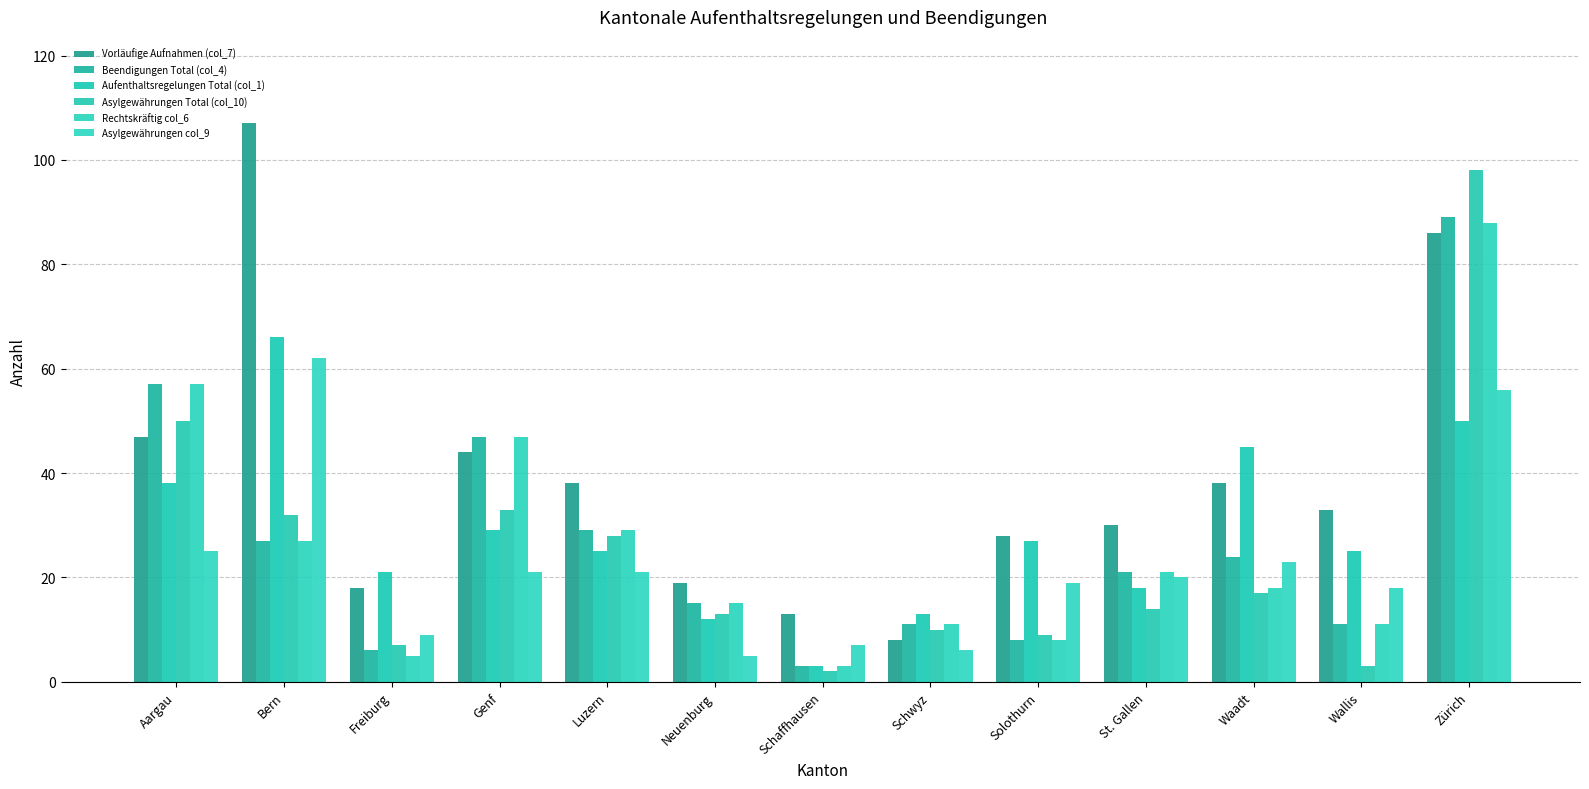

What is the highest value of the Aufenthaltsregelungen Total (col_1) series?

66